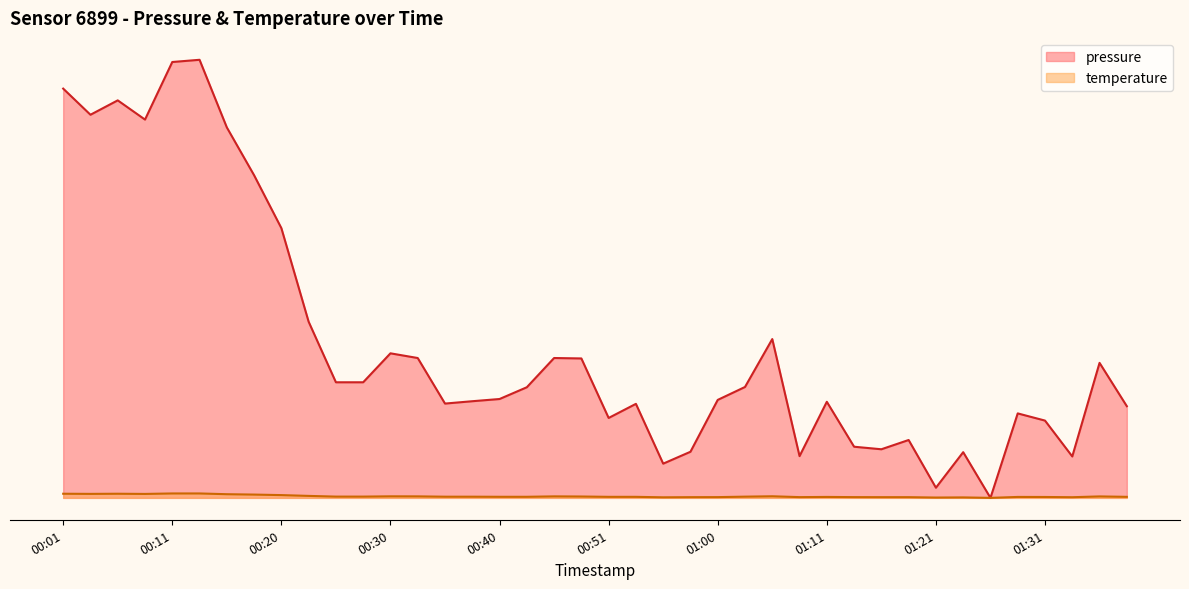

What value does the pressure series have at 00:23?

37.5